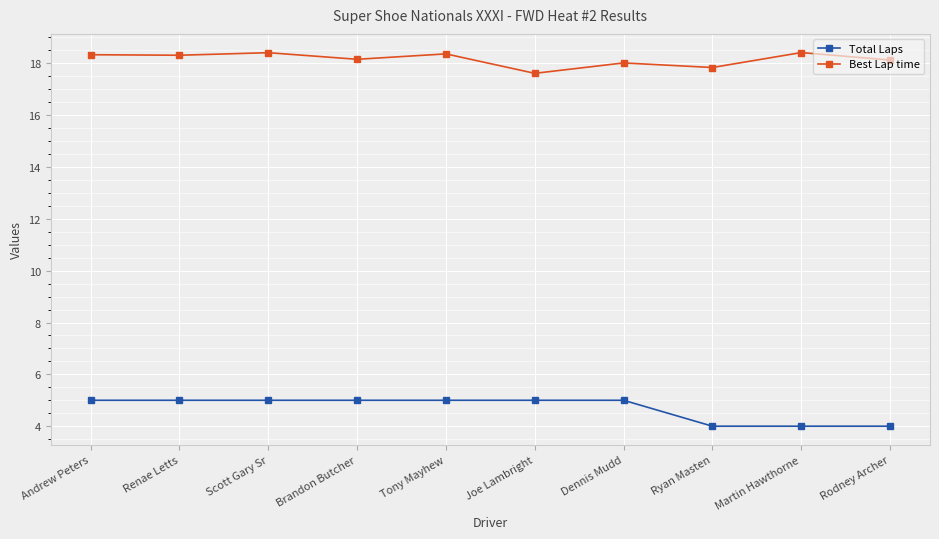

What is the difference between the second highest and second lowest values in the Best Lap time series?

0.6